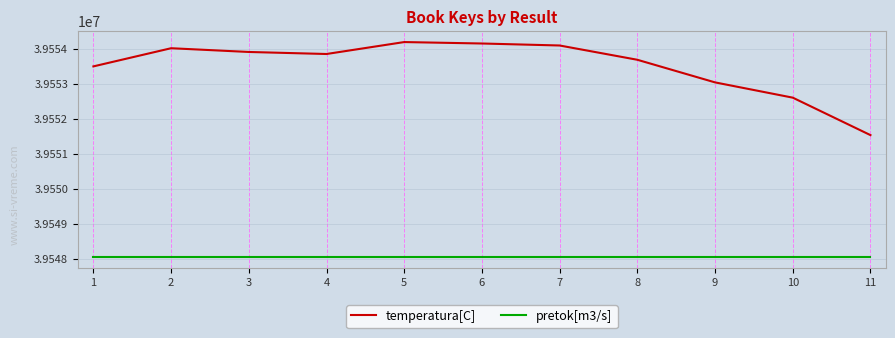

At 10, list the series in order from smallest to largest.

pretok[m3/s], temperatura[C]